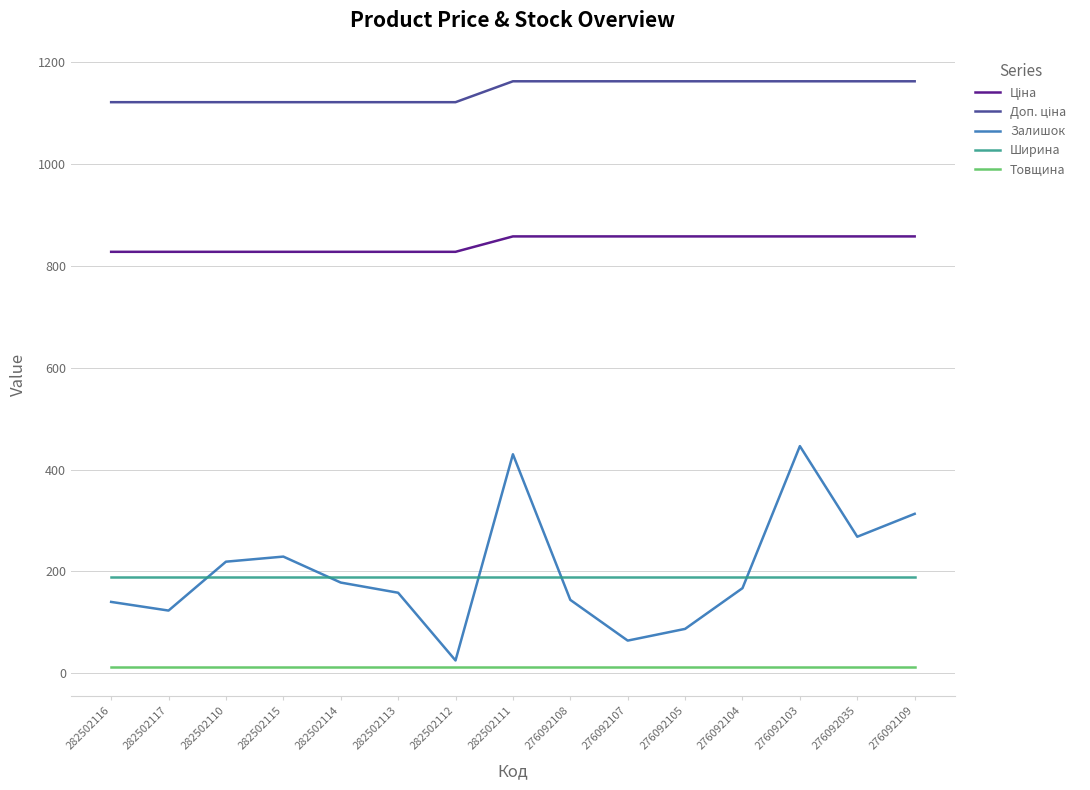

What is the maximum value shown in the chart?

1162.5